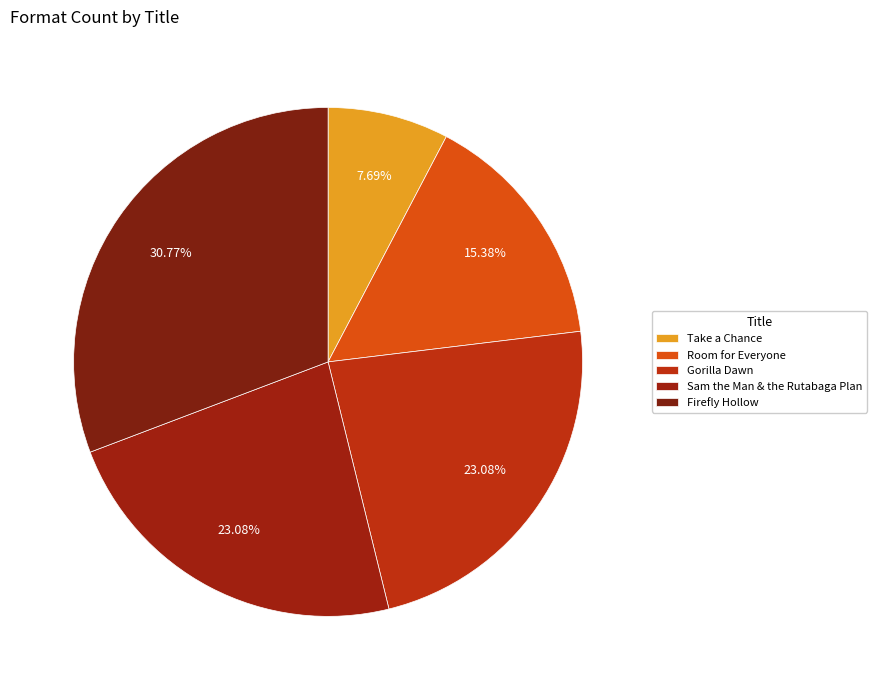

How many segments does this pie chart have?

5